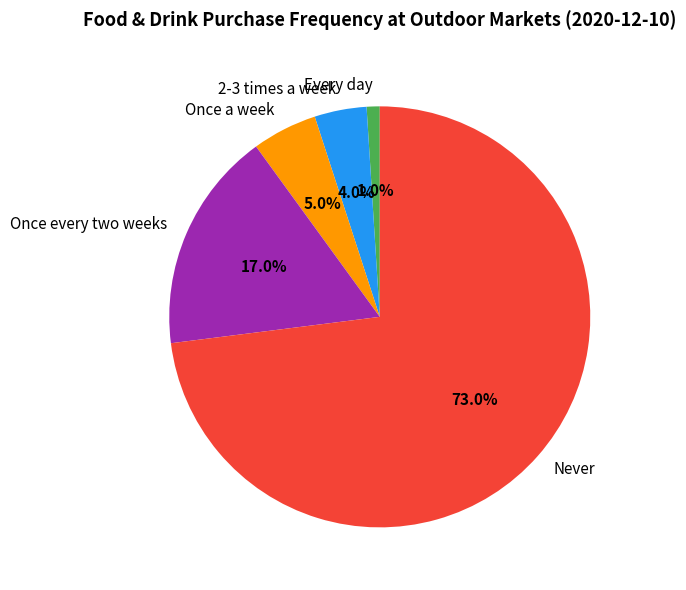

How many segments does this pie chart have?

5